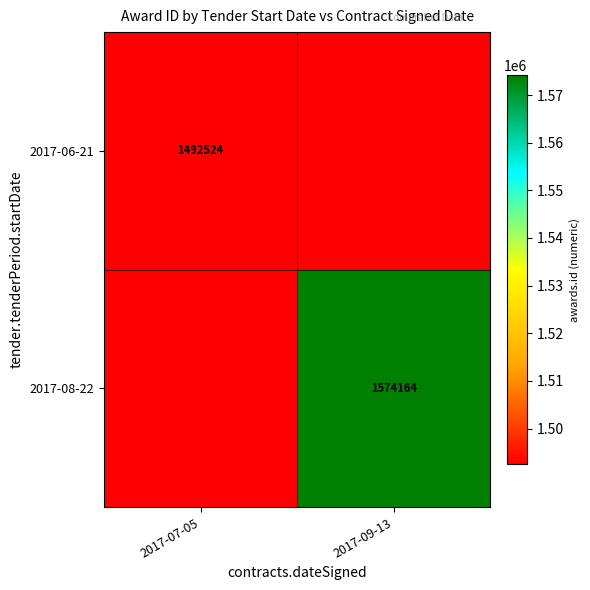

Is it true that 2017-06-21 equals 2545187.1 at 2017-07-05?

False